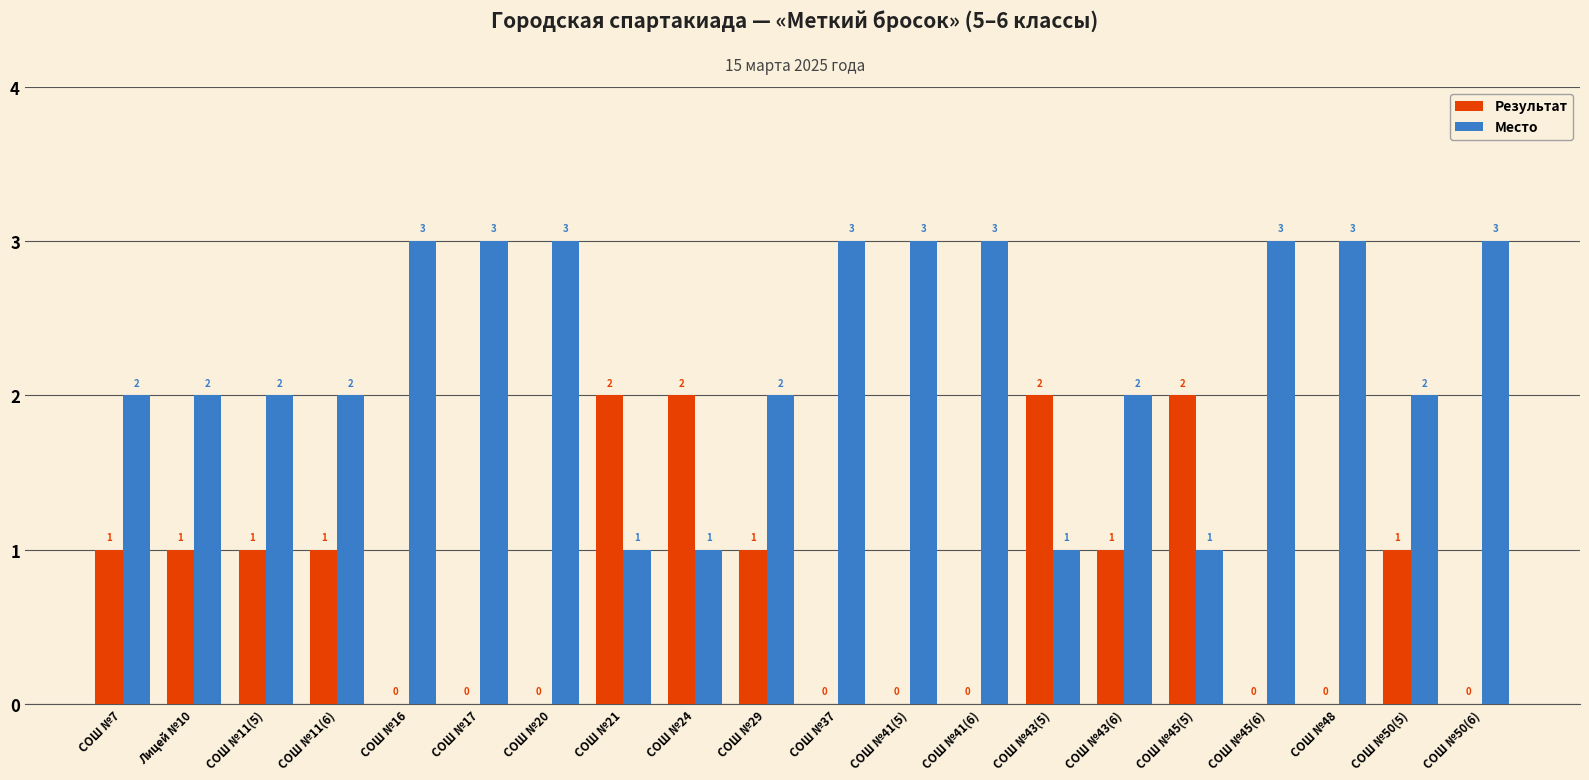

The value of Место at СОШ №45(6) is 3. True or false?

True